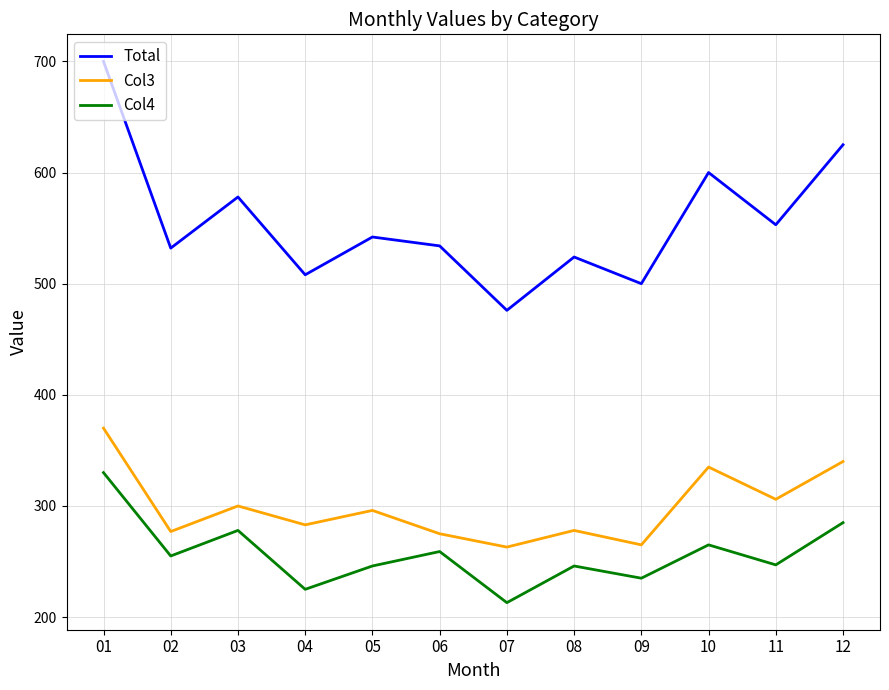

True or false: Col3 and Total intersect in this chart.

False